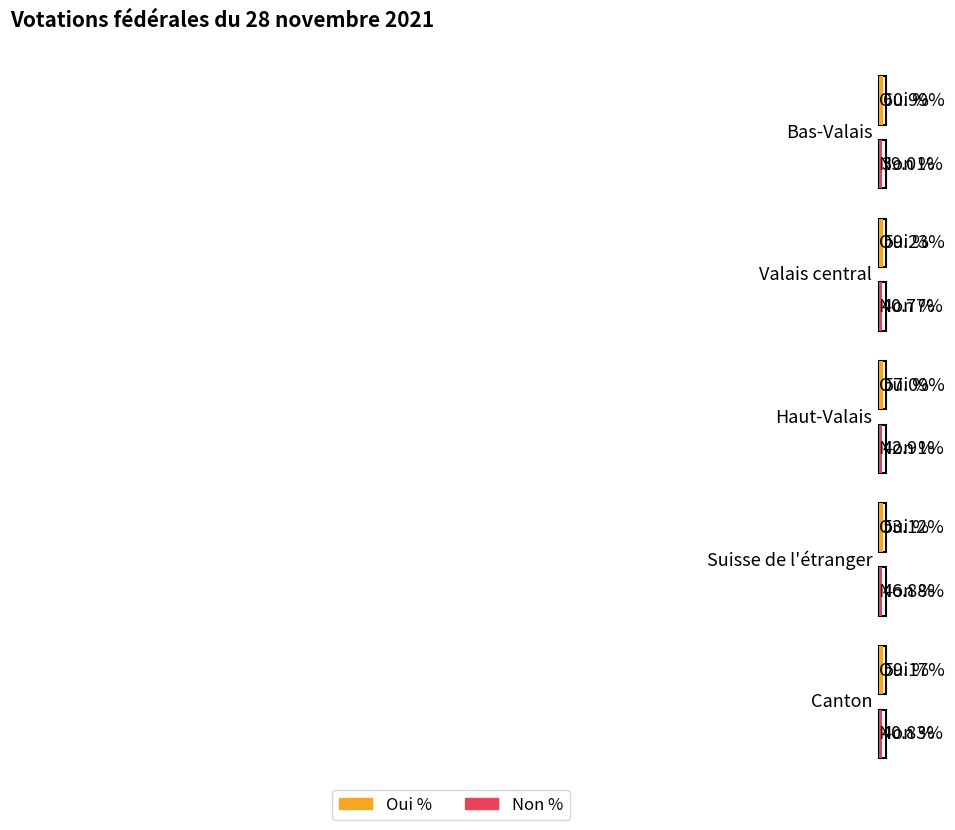

Which category has the lowest value in the Oui % series?

Suisse de l'étranger